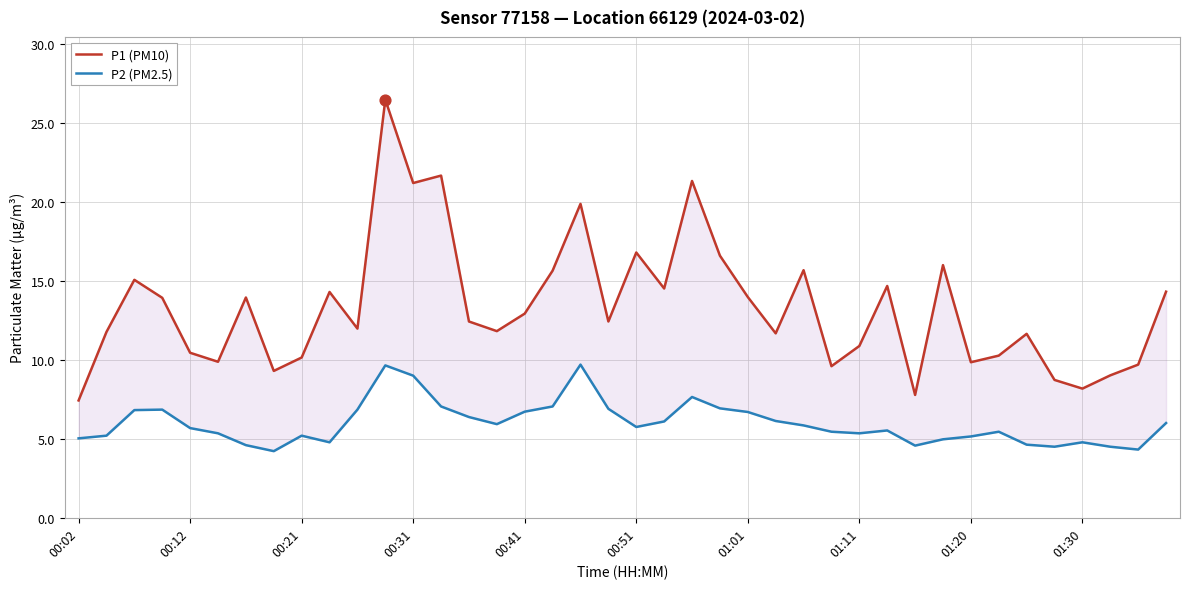

At which category is the sum across all series the highest?

11